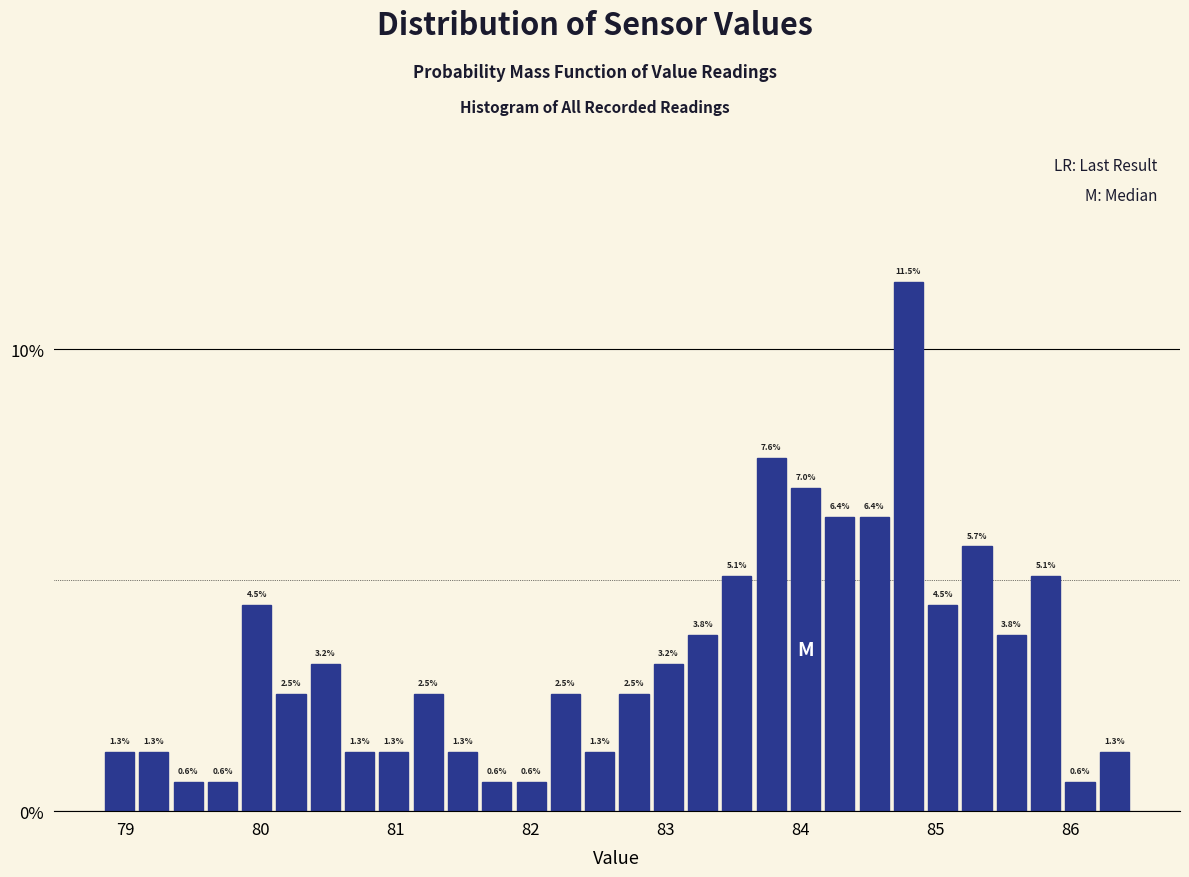

Read against the x-axis, roughly where is the centre of the tallest bar?

84.8